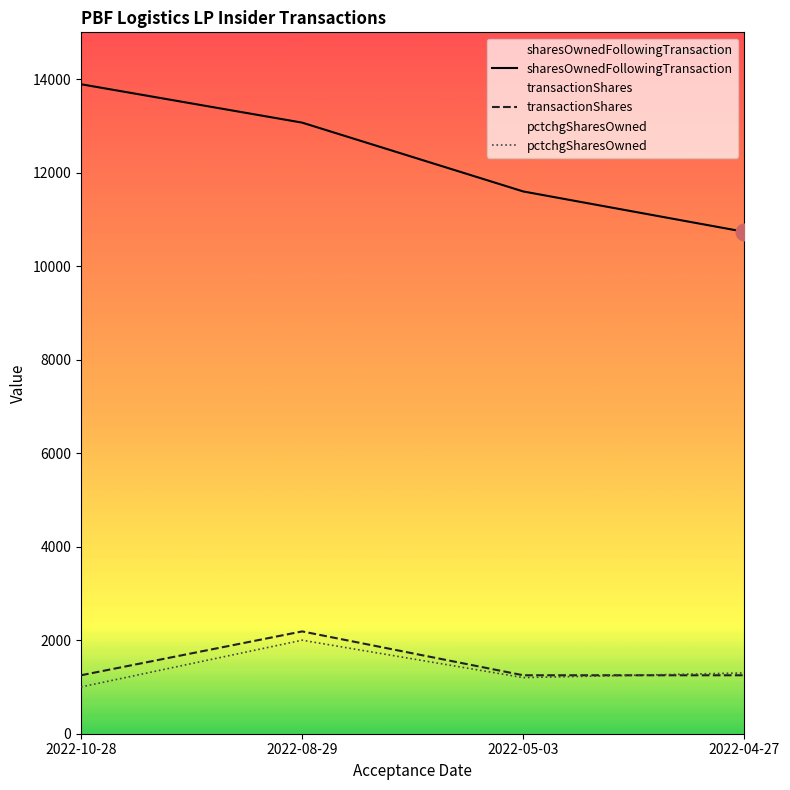

What is the label of the 1st point from the left?

2022-10-28